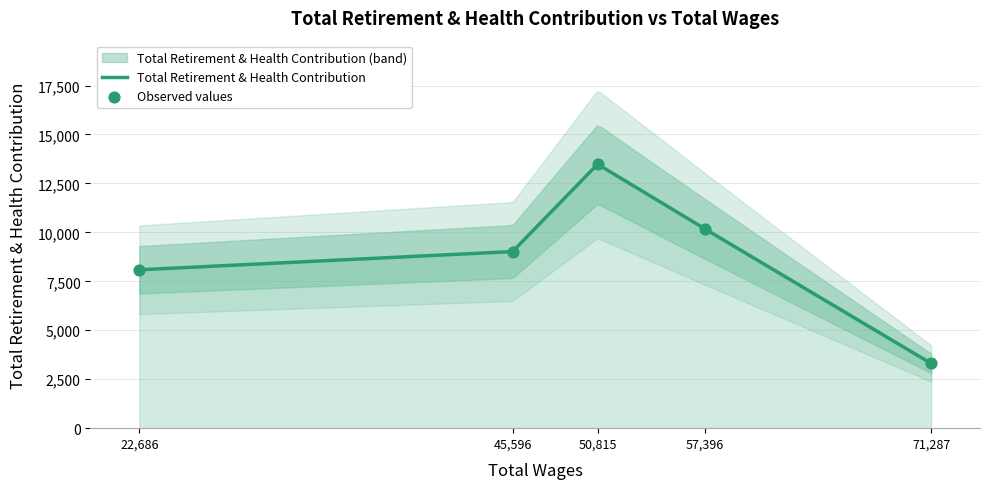

Approximately how many times larger is the value at 57396 compared to 71287?

3.1